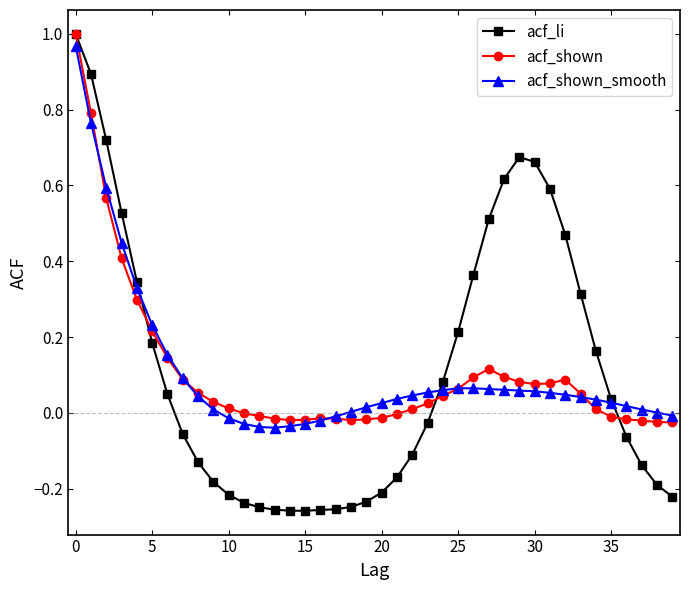

Which series has the largest range (max minus min)?

acf_li